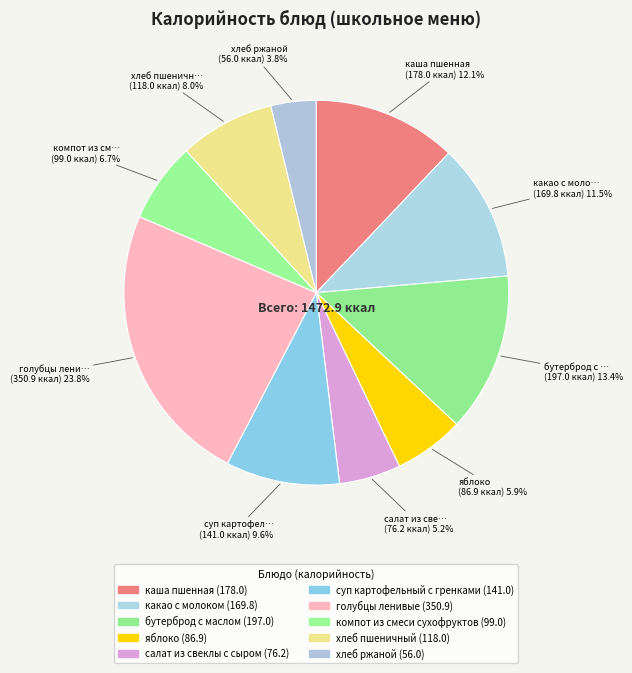

Does any single category account for the majority?

No